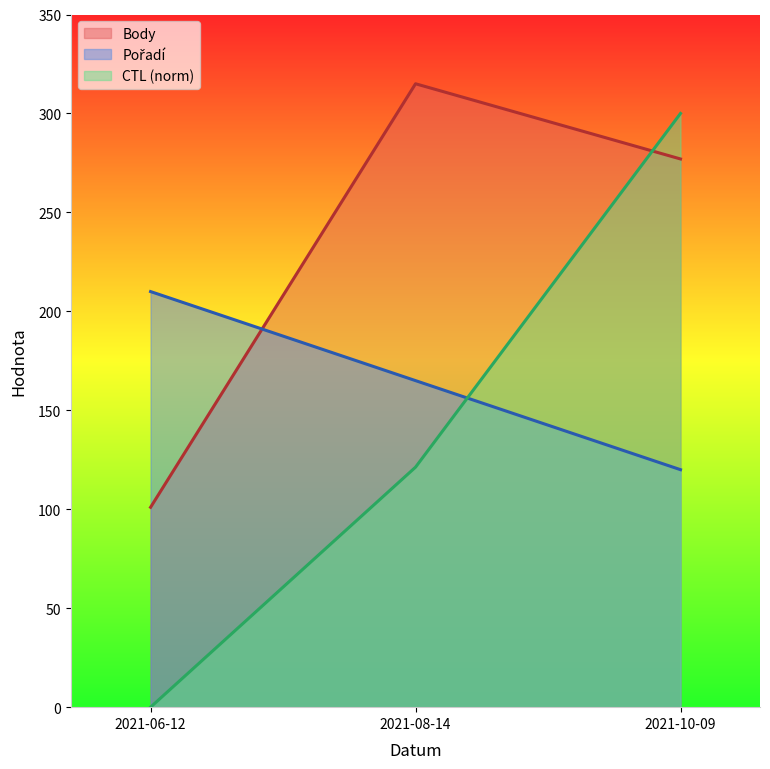

Reading right to left, transcribe all the data shown in this chart.

Pořadí: 2021-10-09=120.0	2021-08-14=165.0	2021-06-12=210.0
Body: 2021-10-09=277.0	2021-08-14=315.0	2021-06-12=101.0
CTL: 2021-10-09=300.0	2021-08-14=121.3	2021-06-12=0.0